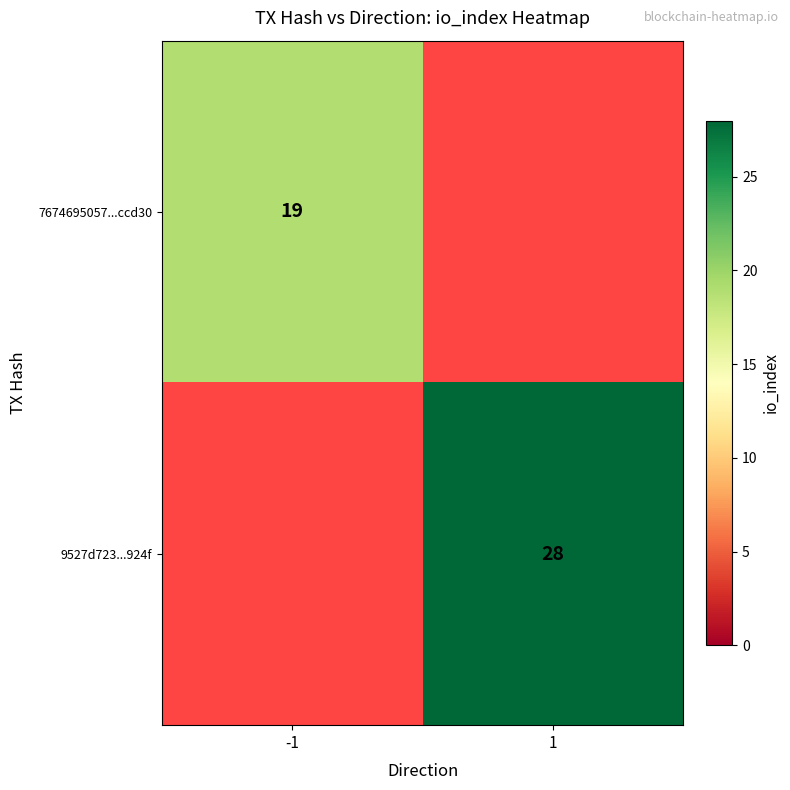

Between -1 and 1, which is larger?

1